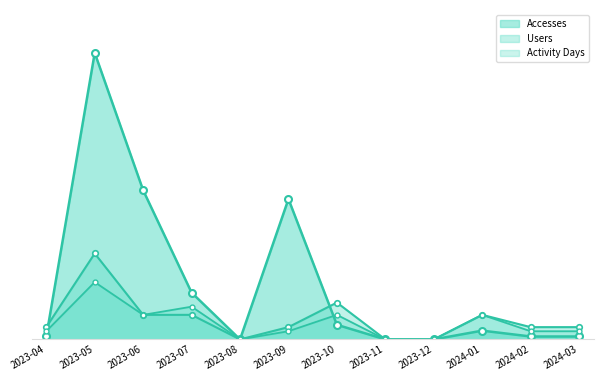

What is the difference between the maximum and minimum values in the Activity Days series?

19.6